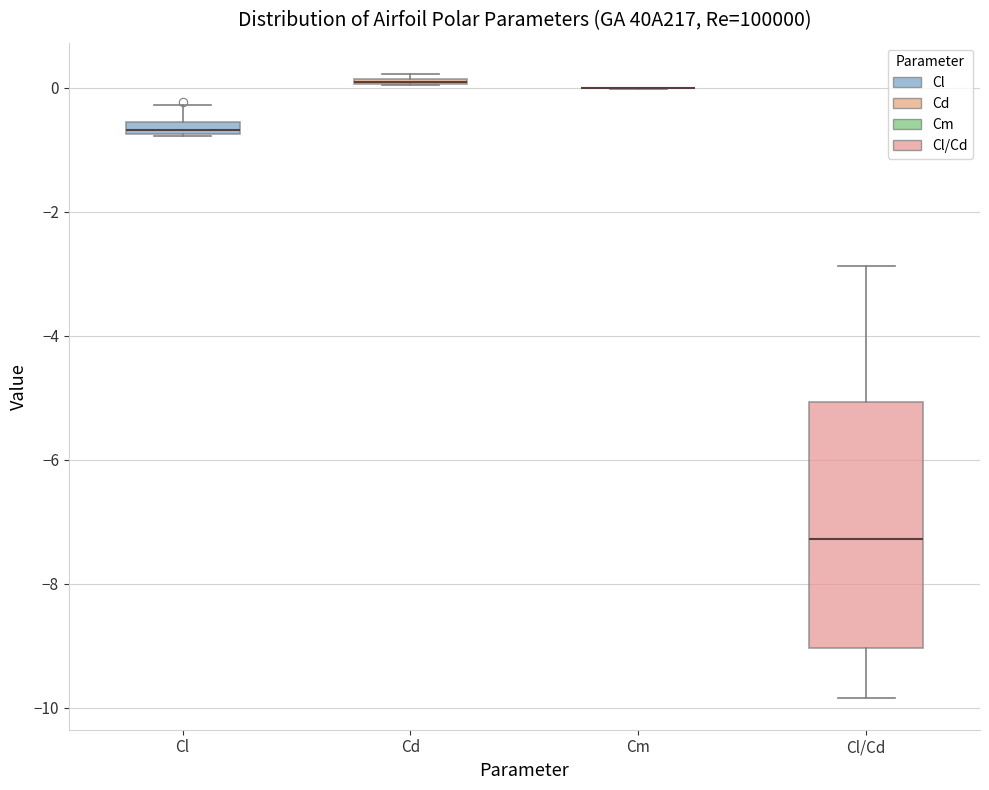

Comparing the boxes themselves (not the whiskers), which one is the tallest?

Cl/Cd